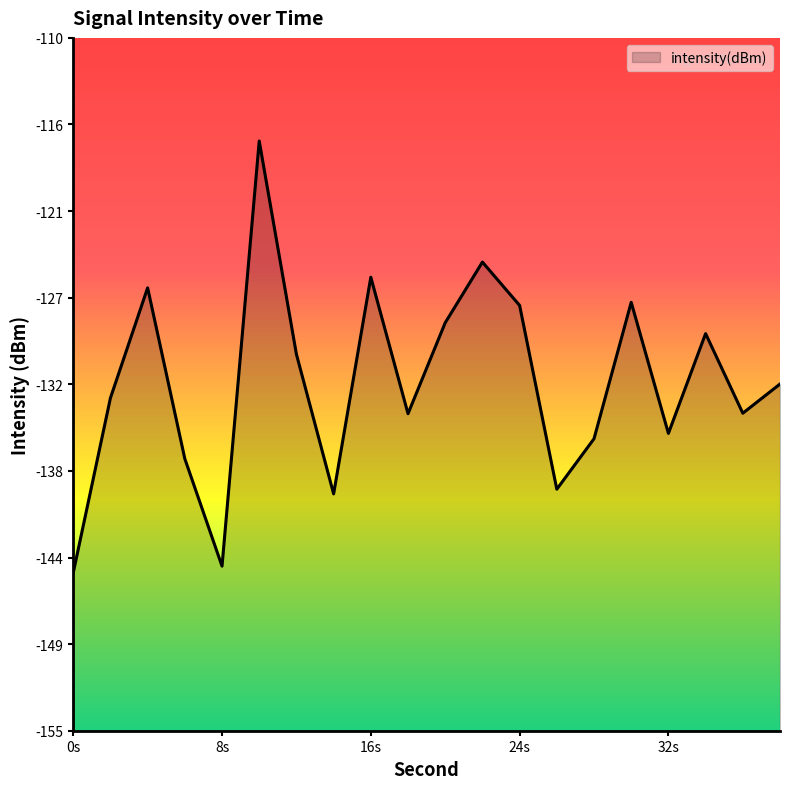

List the labels in order of value, smallest first.

0, 8, 14, 26, 6, 28, 32, 18, 36, 2, 38, 12, 34, 20, 24, 30, 4, 16, 22, 10